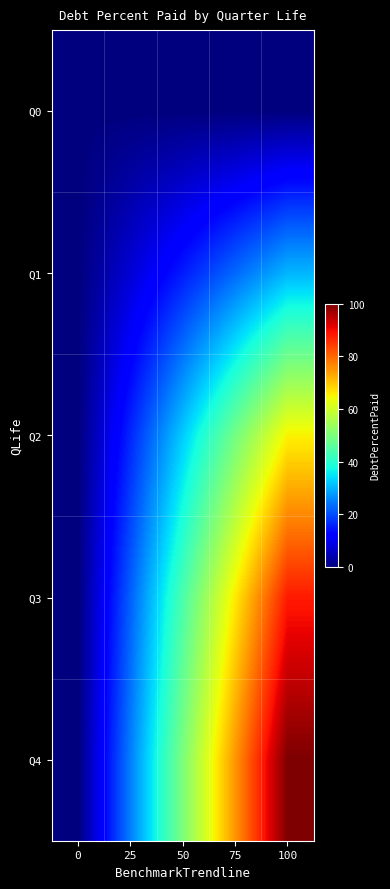

Which series has the largest total across all categories?

Q4